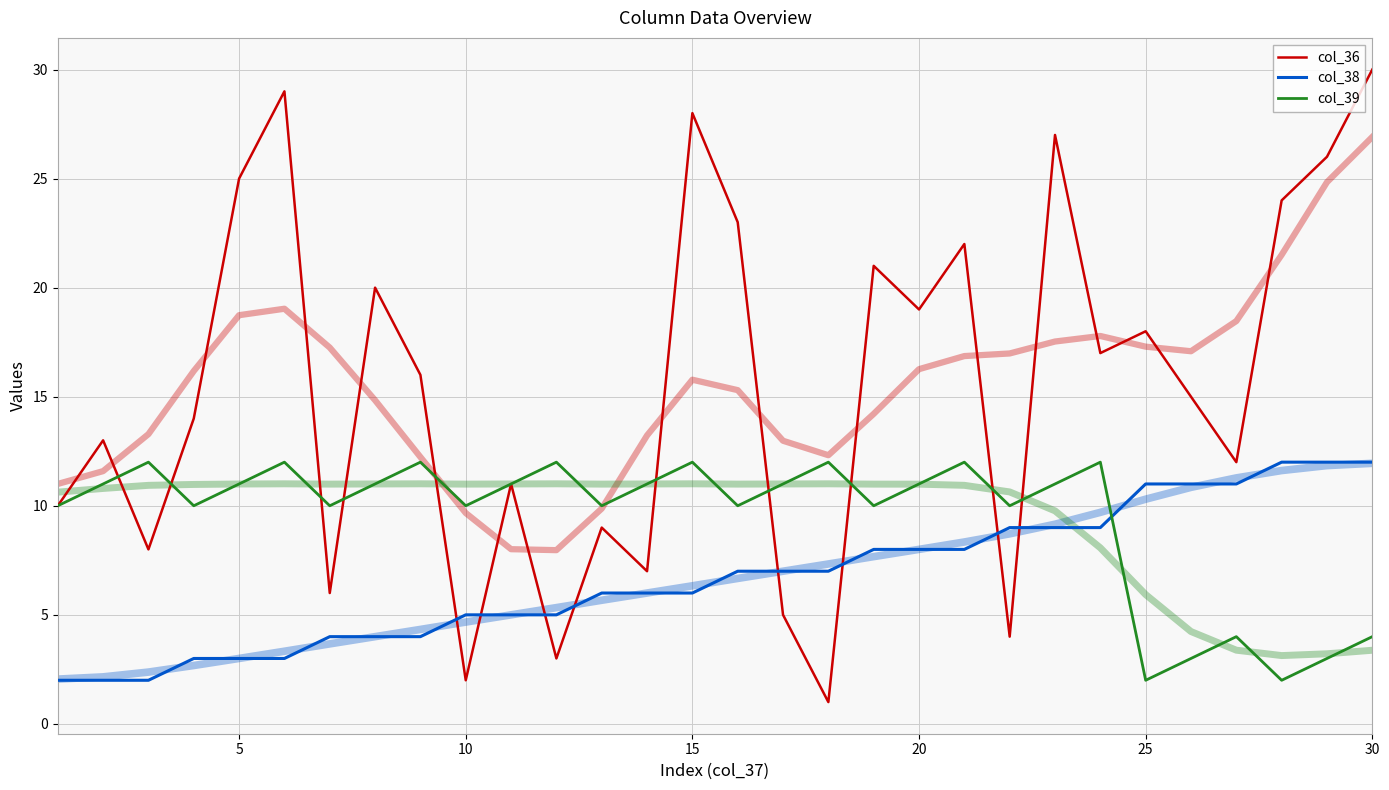

Which series has the widest spread of values?

col_36